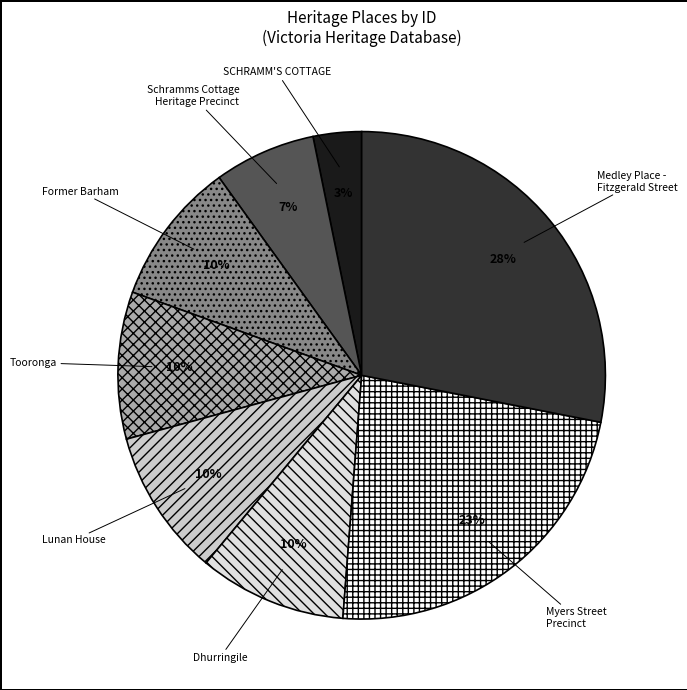

Is it true that Tooronga is 10% of the pie?

True